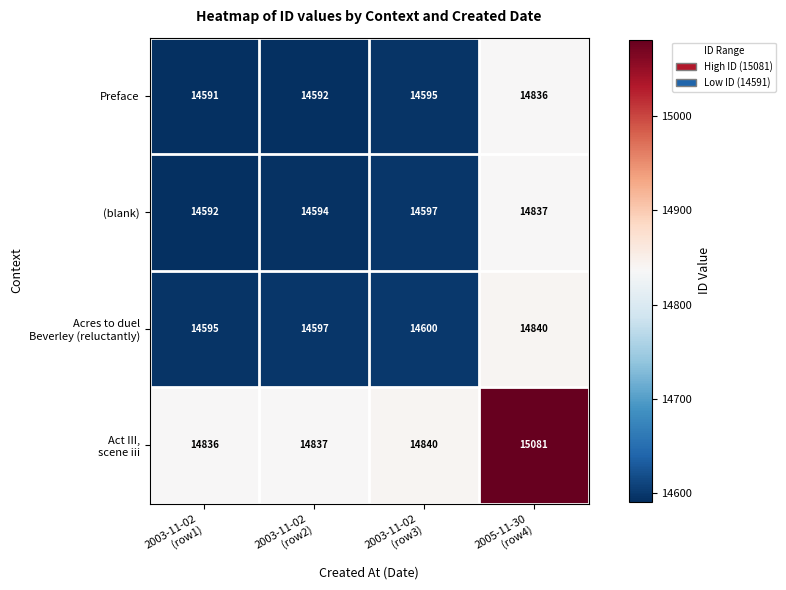

How many data points in (blank) are less than 14597?

2